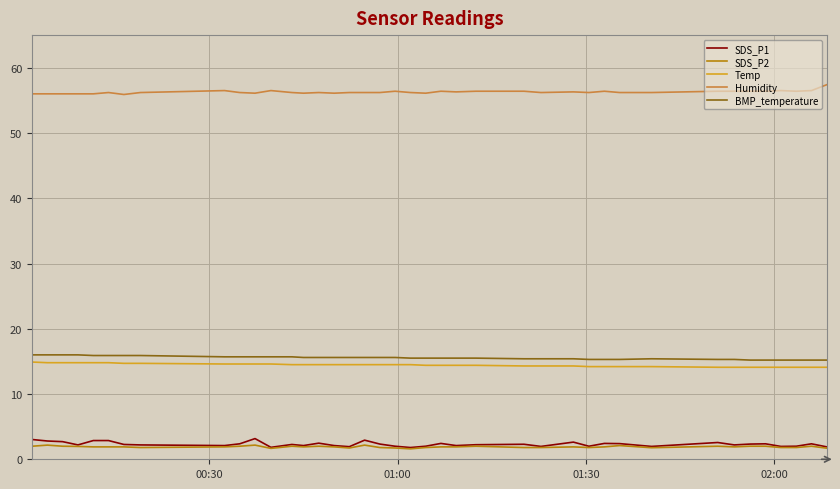

What is the lowest value of the SDS_P1 series?

1.8